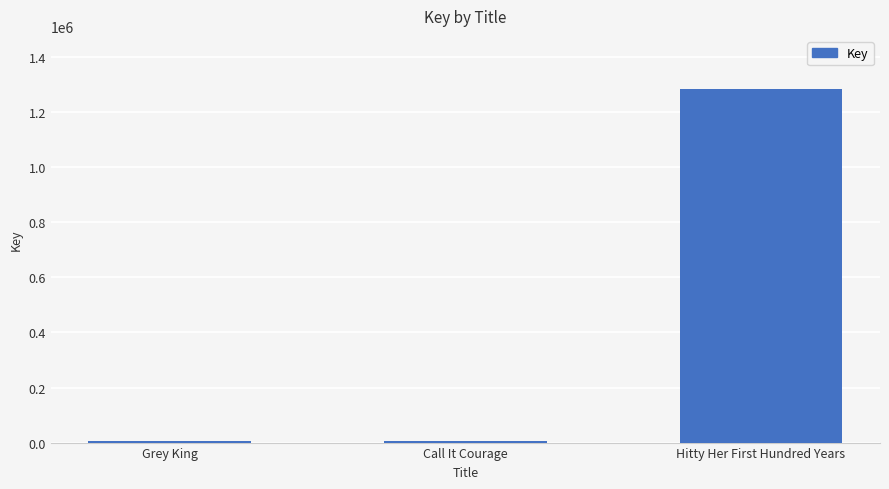

What is the maximum value shown in the chart?

1284653